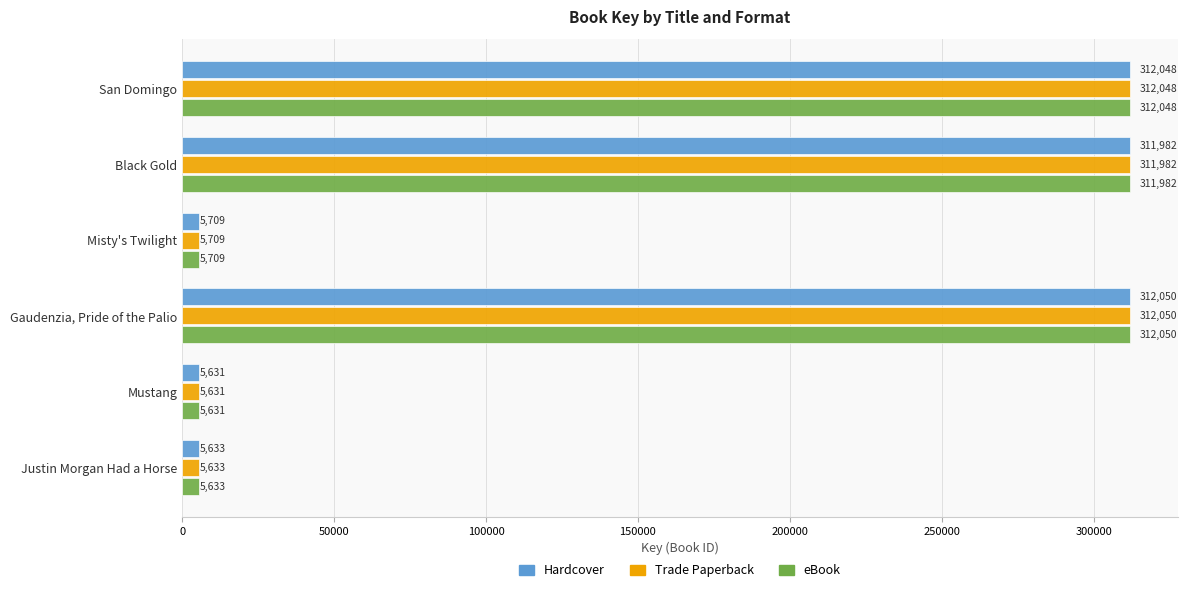

What is the approximate value of eBook at San Domingo, to the nearest 10?

312050